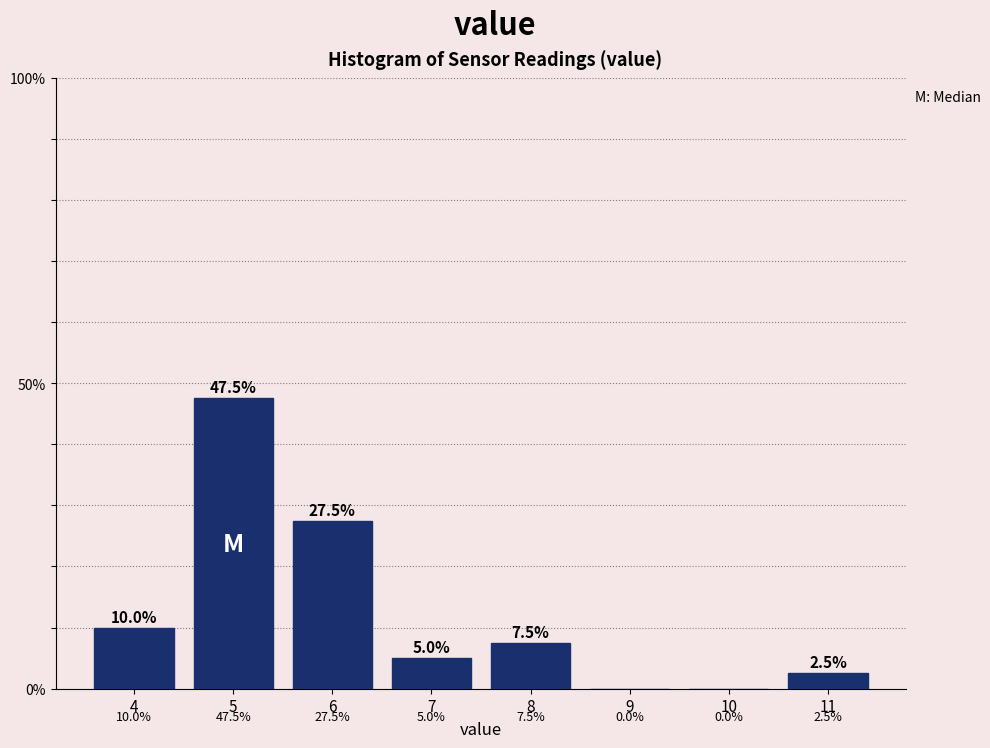

Reading left to right, transcribe this chart: for each bar, give the range it covers on the x-axis and its height.

3.5 to 4.5: 10.0
4.5 to 5.5: 47.5
5.5 to 6.5: 27.5
6.5 to 7.5: 5.0
7.5 to 8.5: 7.5
8.5 to 9.5: 0.0
9.5 to 10.5: 0.0
10.5 to 11.5: 2.5